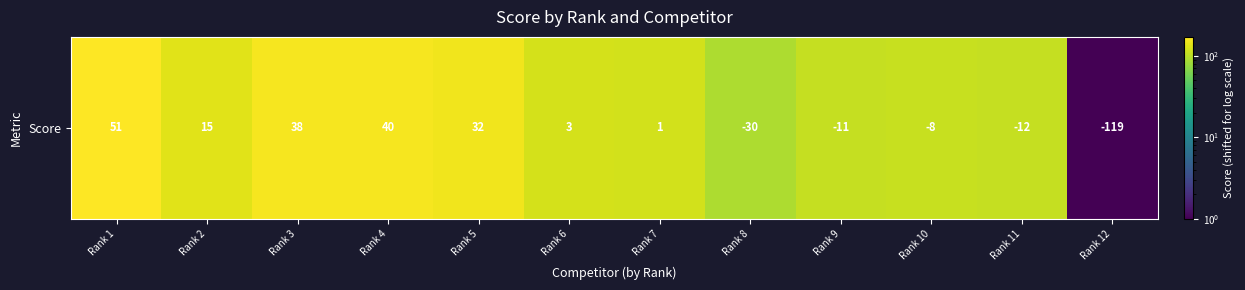

Rank the categories by value from highest to lowest.

Rank 1, Rank 4, Rank 3, Rank 5, Rank 2, Rank 6, Rank 7, Rank 10, Rank 9, Rank 11, Rank 8, Rank 12